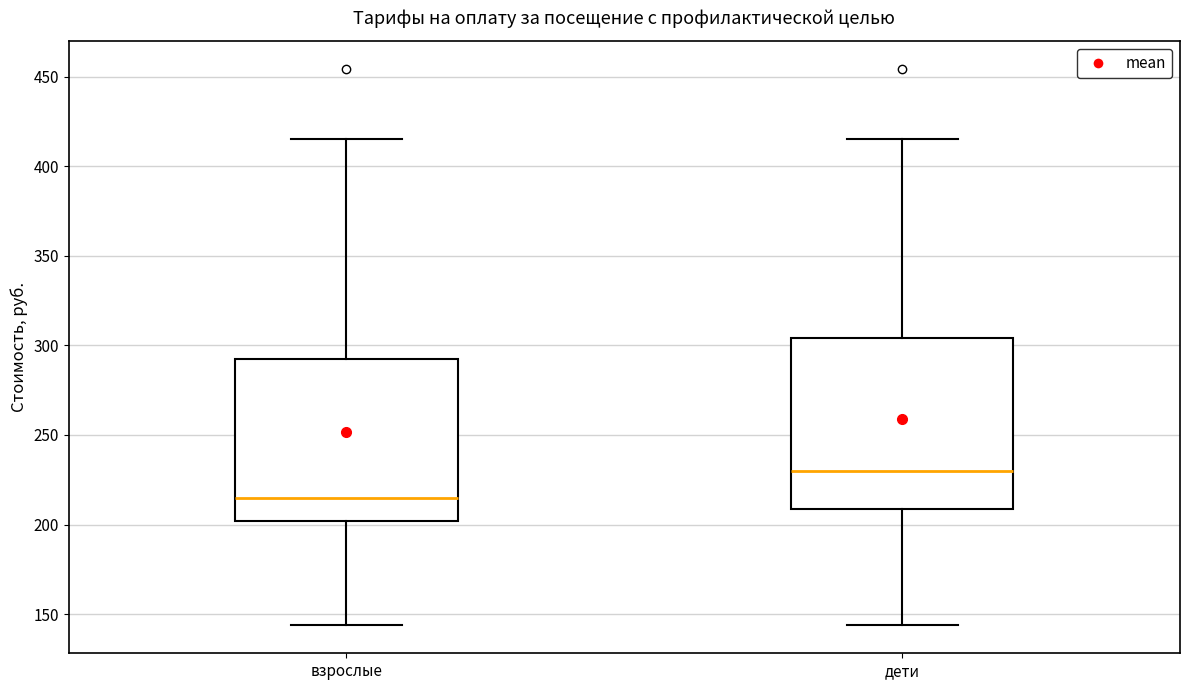

Comparing the boxes themselves (not the whiskers), which one is the tallest?

дети